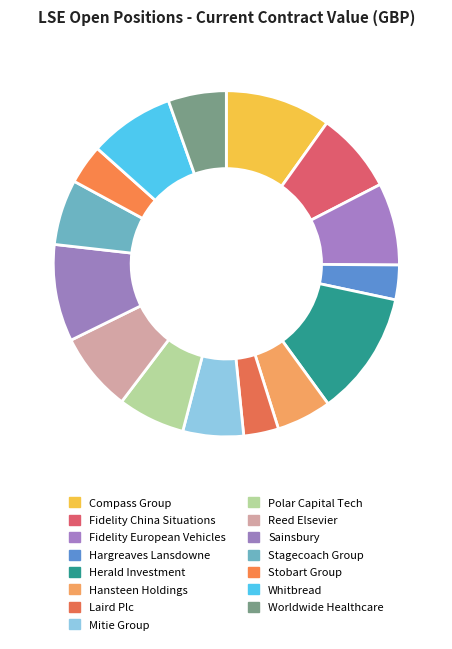

How many slices are in this pie chart?

15